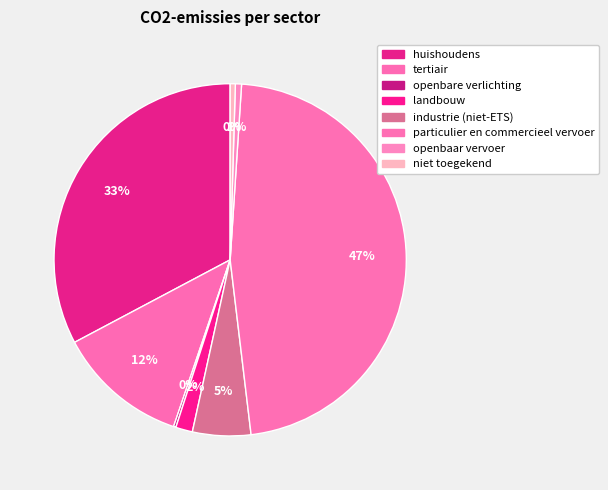

Which category has the smallest portion of the pie?

openbare verlichting